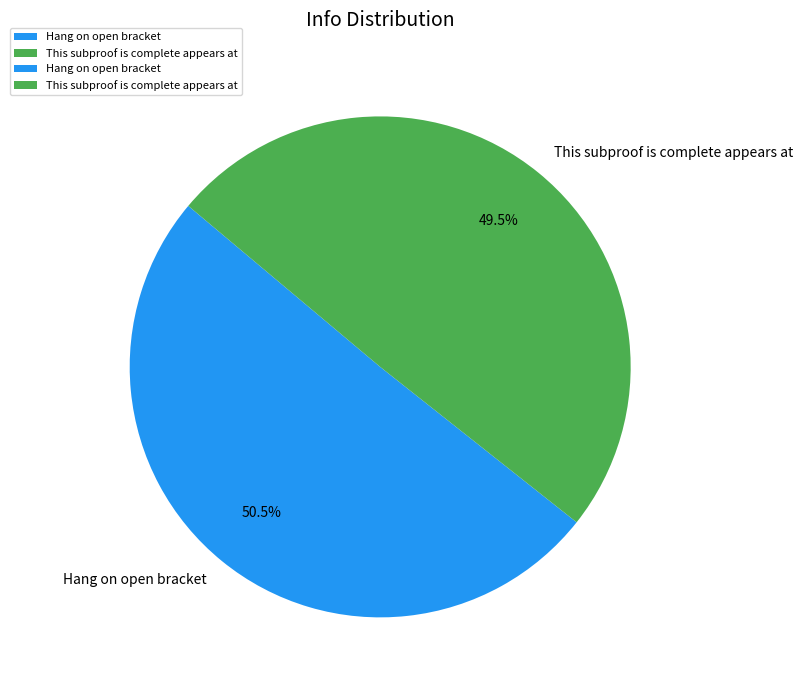

Rank the categories by value from lowest to highest.

This subproof is complete appears at, Hang on open bracket